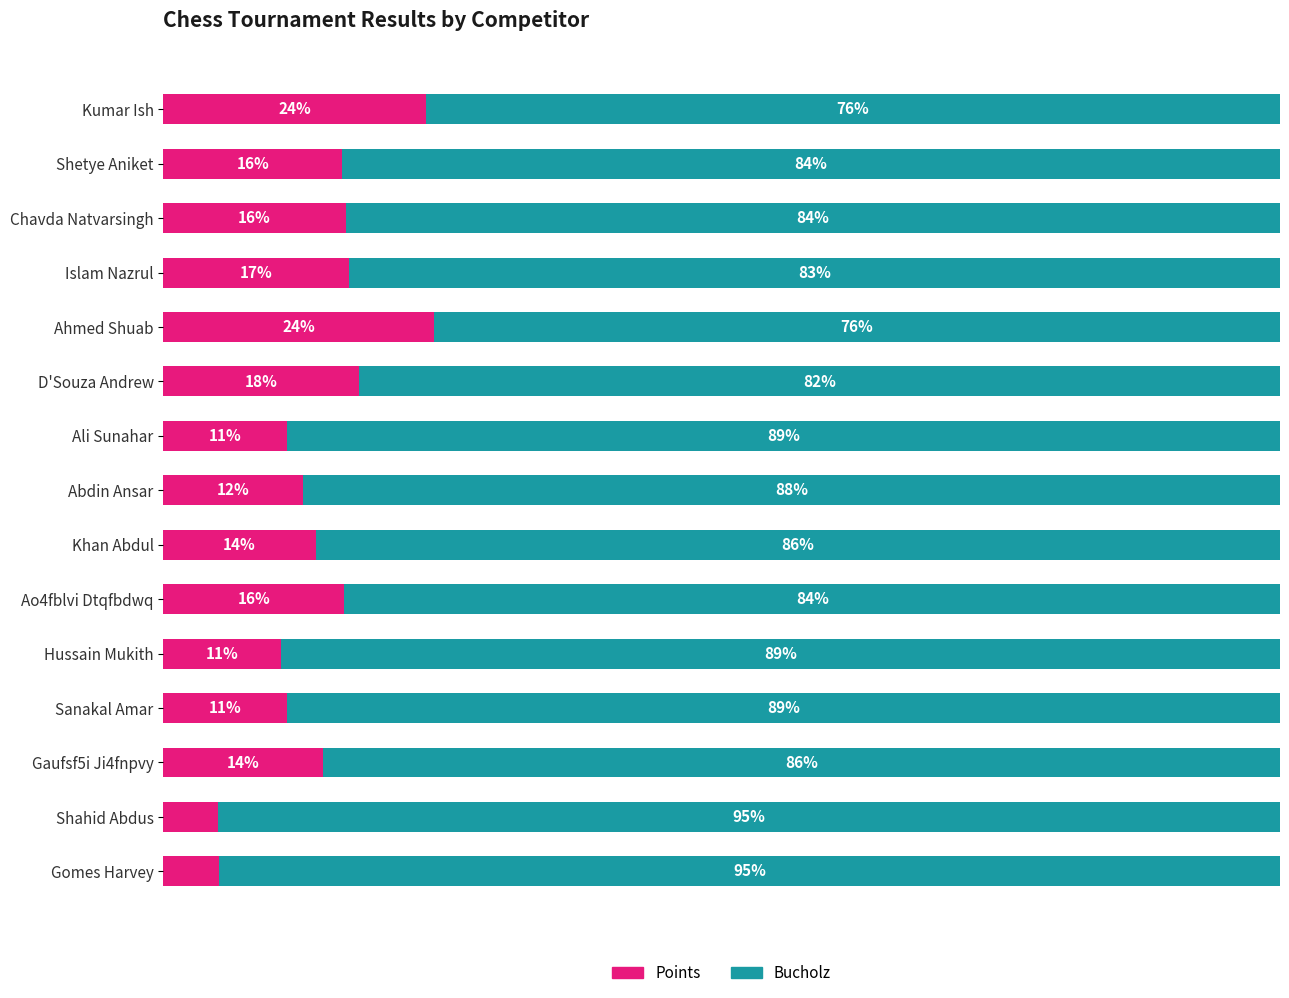

What are all the series names shown in the legend?

Points, Bucholz